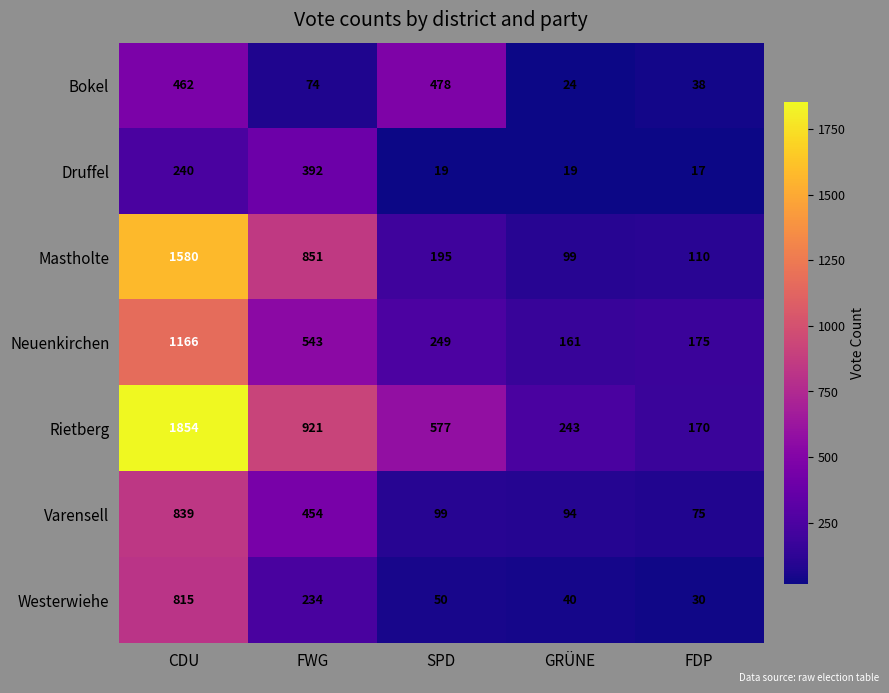

Which series has the largest range (max minus min)?

Rietberg